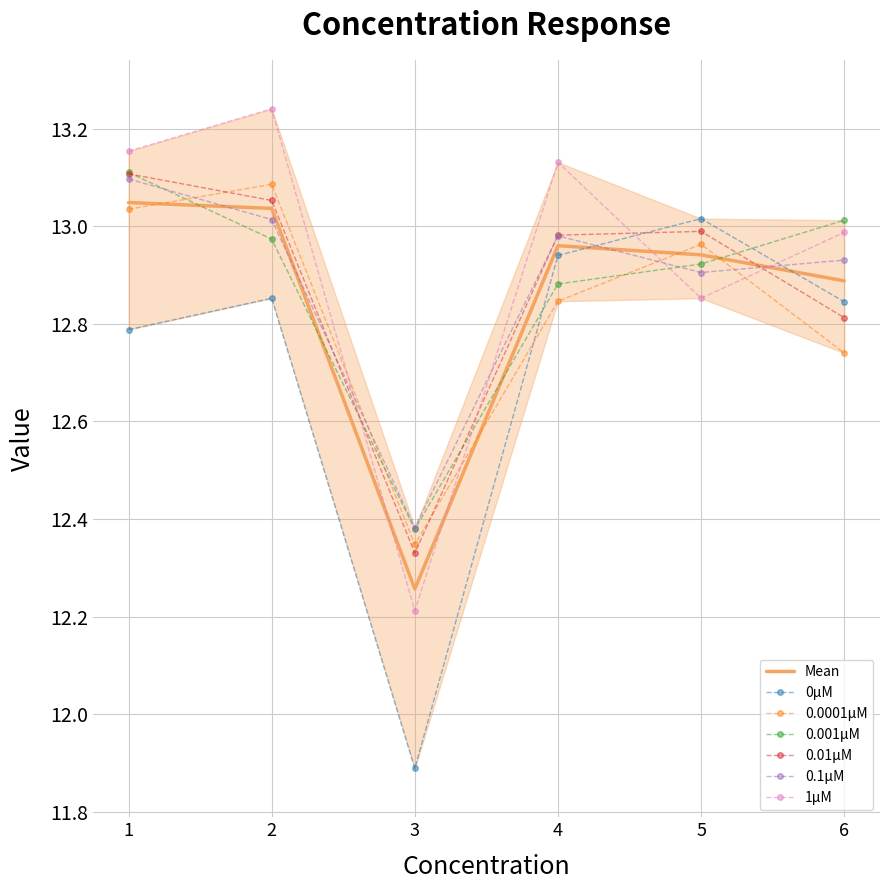

Which series changed the most between 4 and 5?

1μM